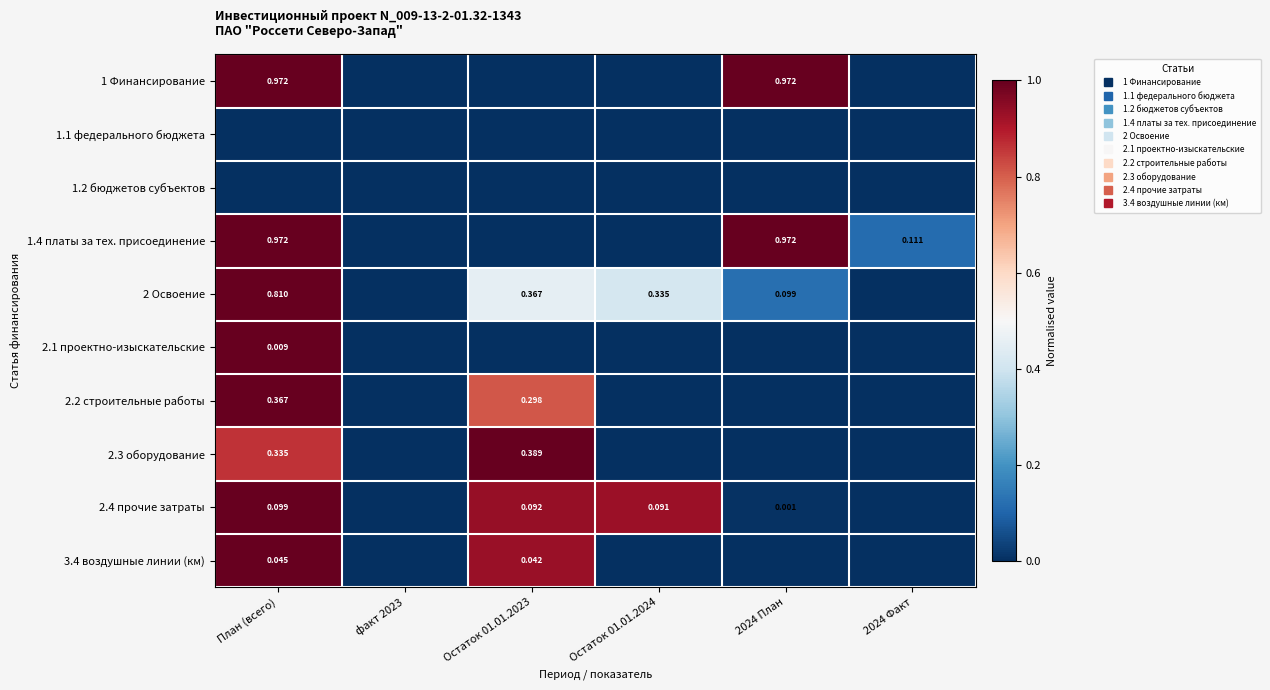

Count the 1.4 платы за тех. присоединение values in the range 0 to 1.

6